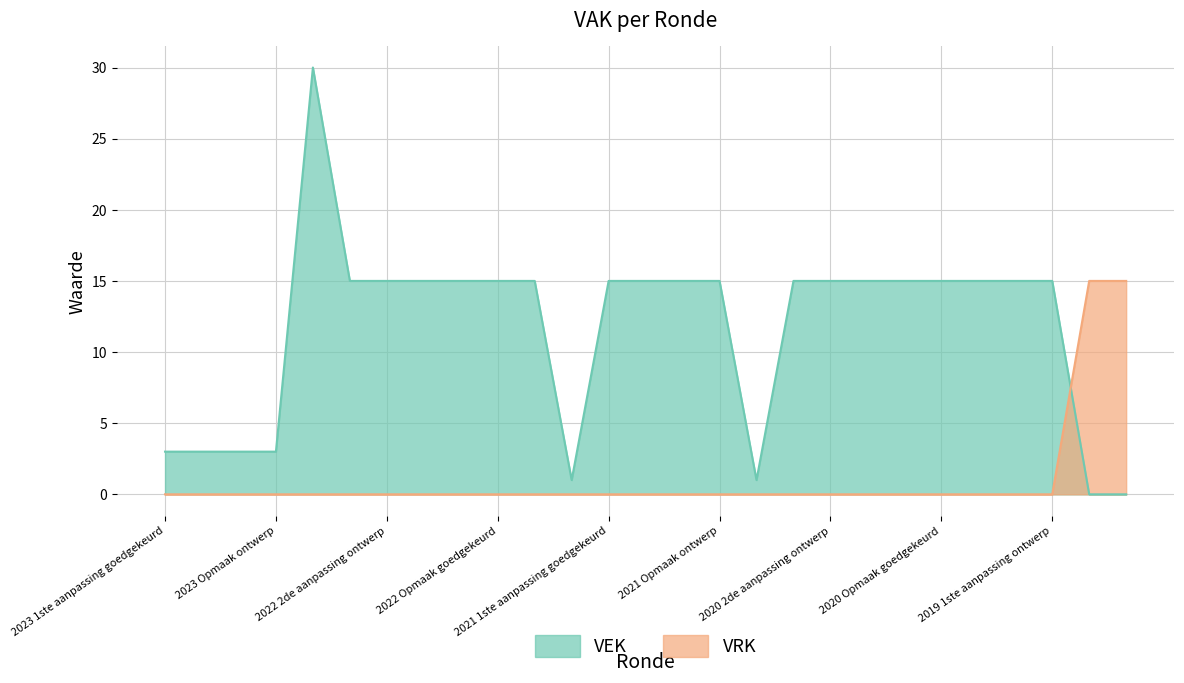

At how many categories does at least one series exceed 26?

1